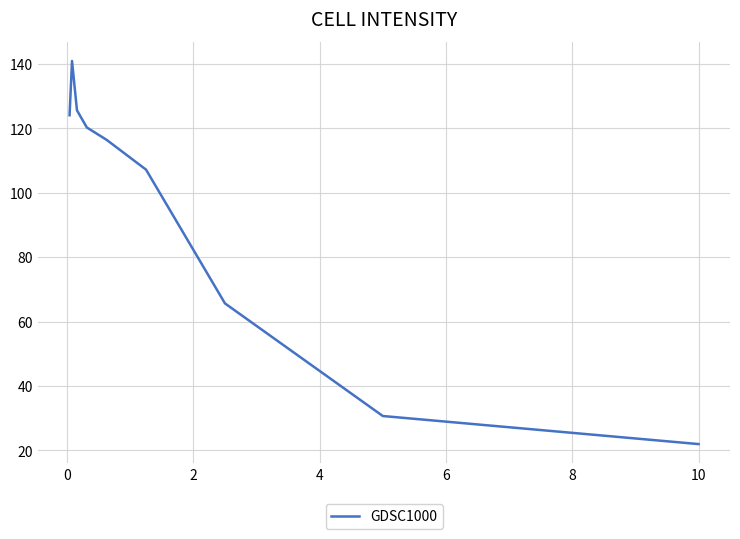

What is the difference between the maximum and minimum values?

119.0